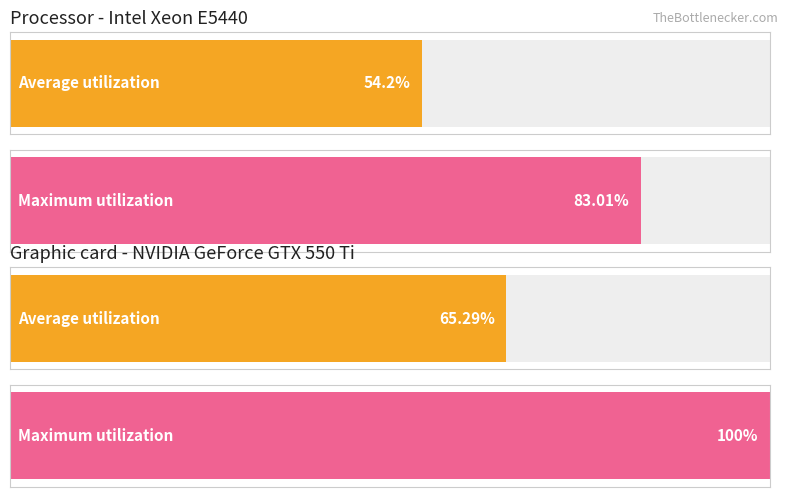

List the series in order of their overall mean, lowest first.

Average utilization, Maximum utilization